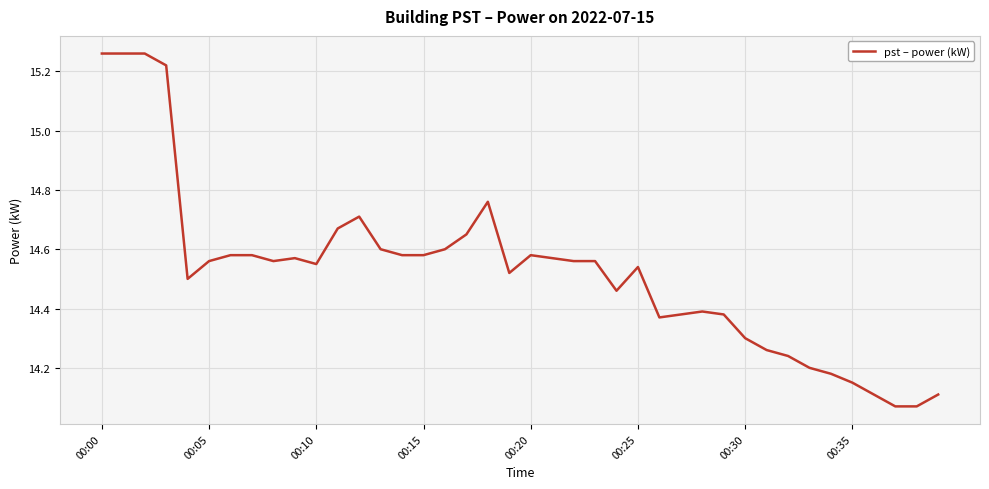

What is the difference between the maximum and minimum values?

1.2